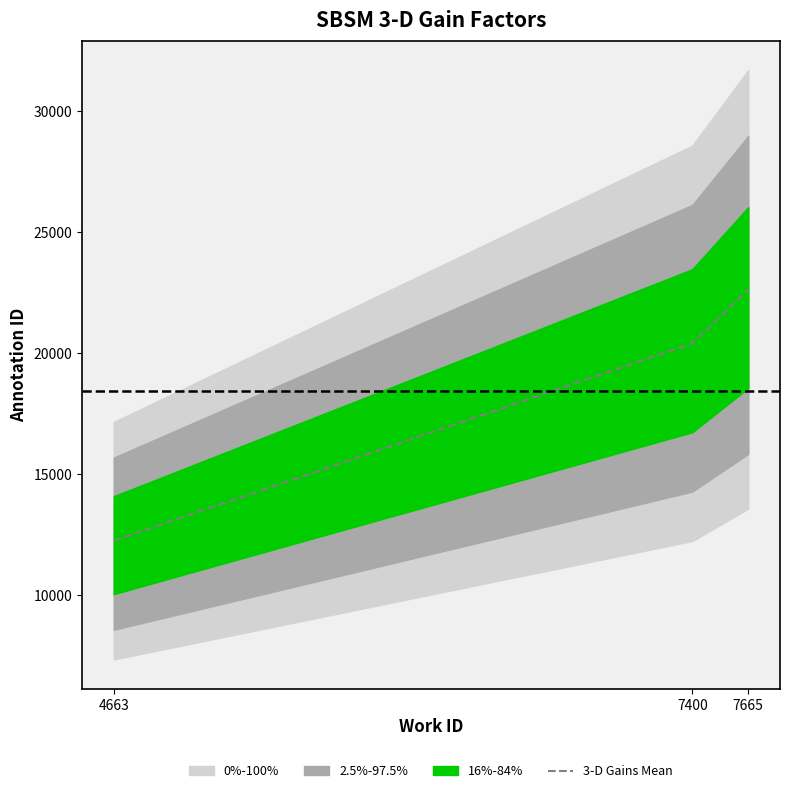

Reading left to right, what are all the values shown in this chart?

4663=12261	7400=20413	7665=22640